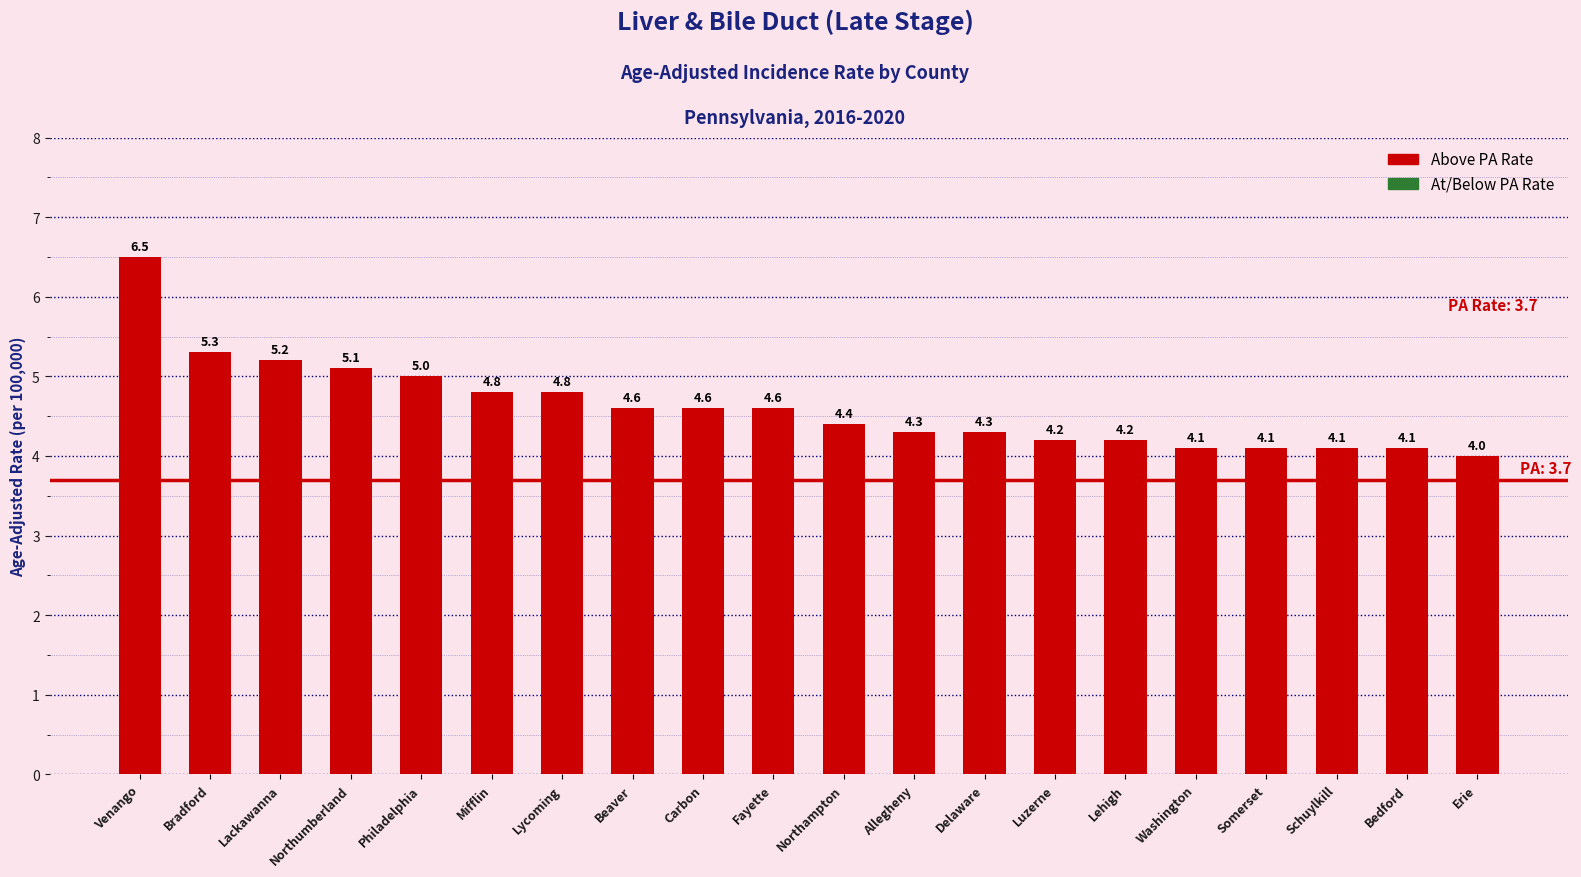

What is the average value?

4.6